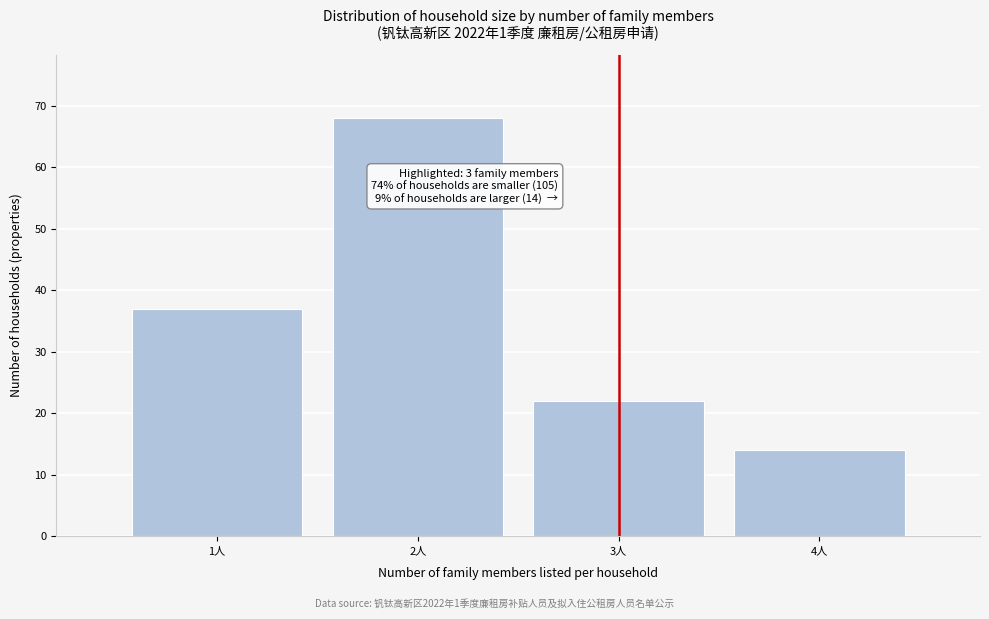

Reading left to right, list all the values displayed in this chart.

37	68	22	14